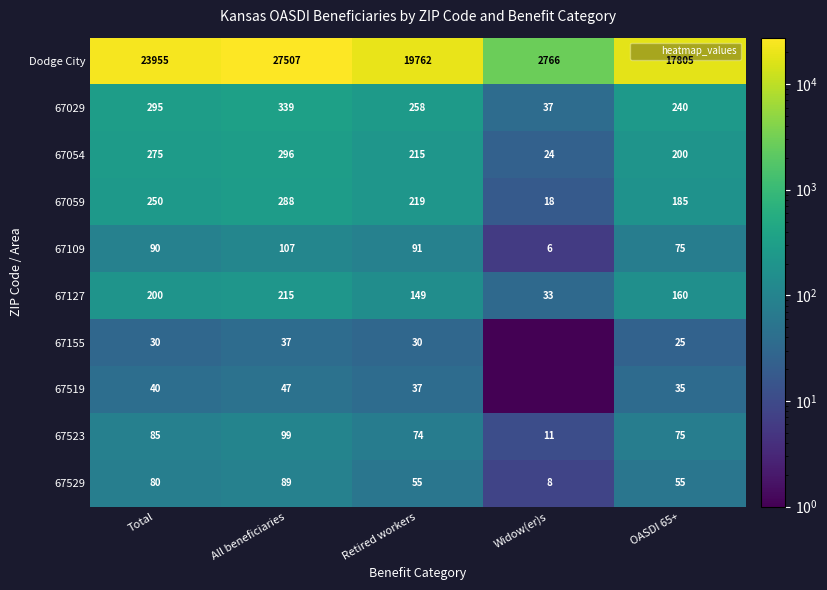

Which has a higher value, All beneficiaries or OASDI 65+?

All beneficiaries